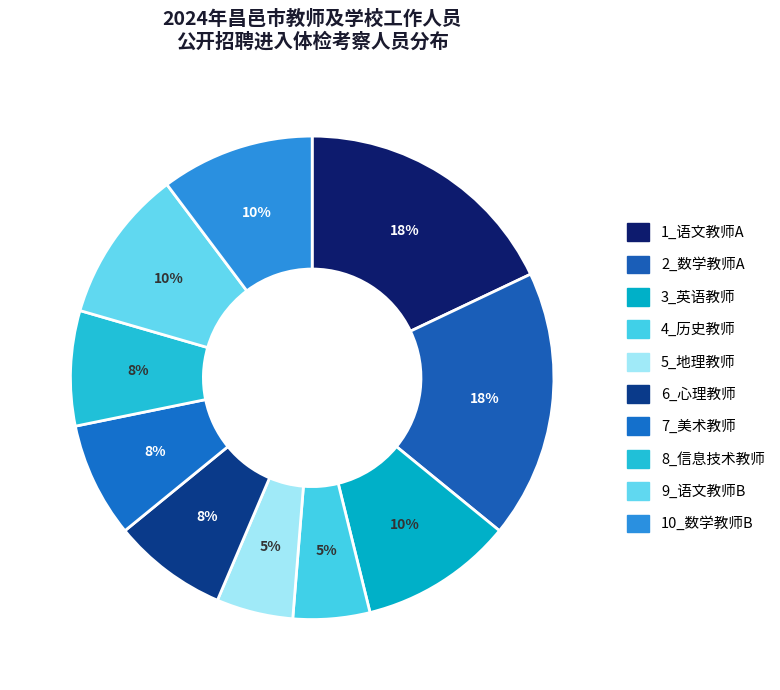

Is 9_语文教师B the majority of the pie?

No